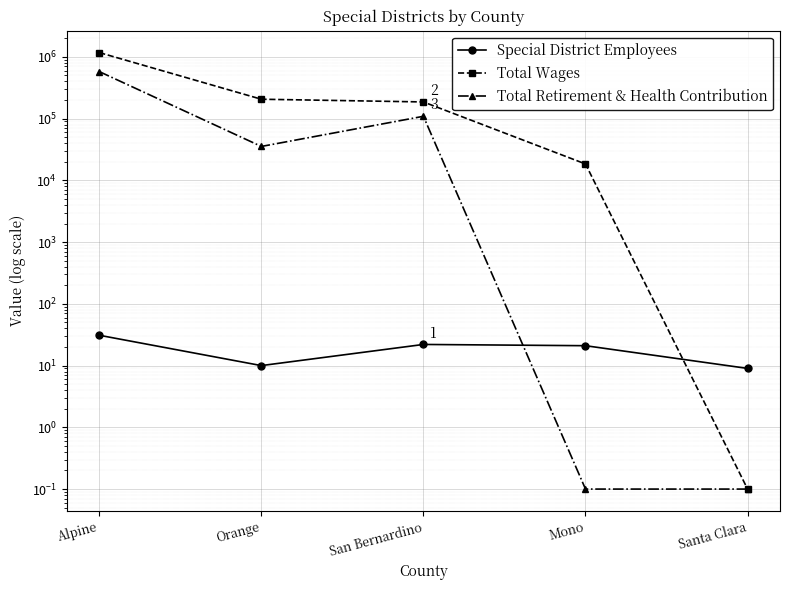

Reading left to right, list all the values displayed in this chart.

Special District Employees: 31.0	10.0	22.0	21.0	9.0
Total Wages: 1174785.0	206160.0	186290.0	18431.0	0.1
Total Retirement & Health Contribution: 578277.0	35427.0	109068.0	0.1	0.1